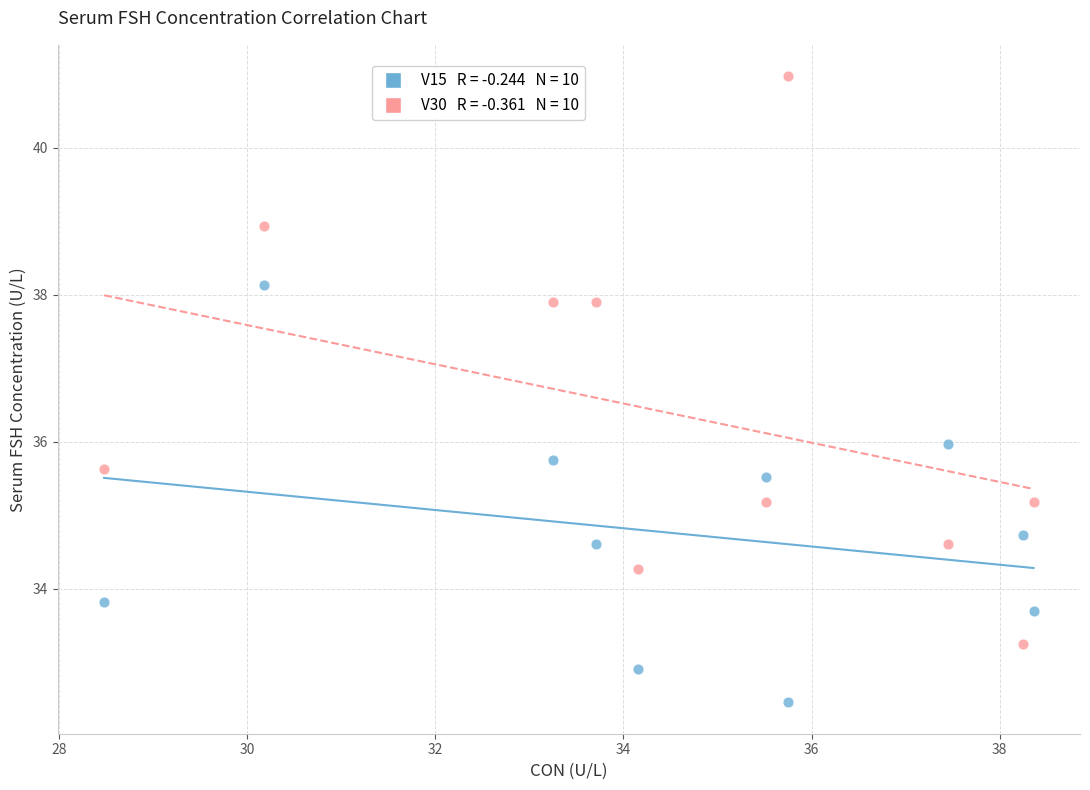

Across all data points, what is the range of X values (max minus min)?

9.9